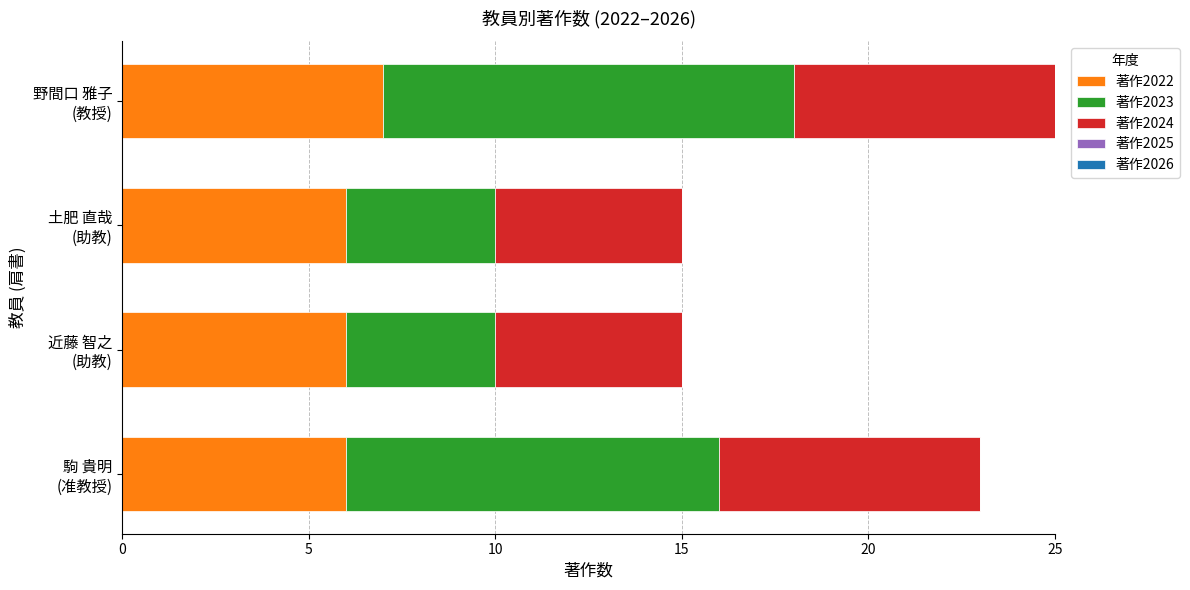

What is the highest value of the 著作2022 series?

7